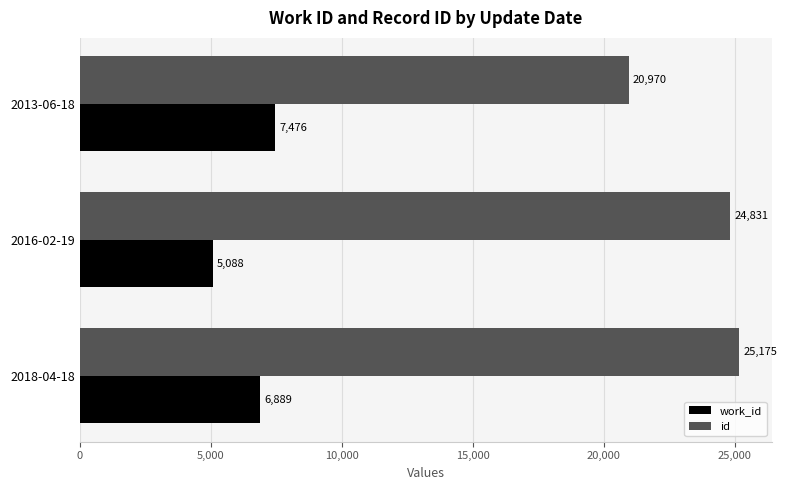

At which label is work_id closest to 6282?

2018-04-18